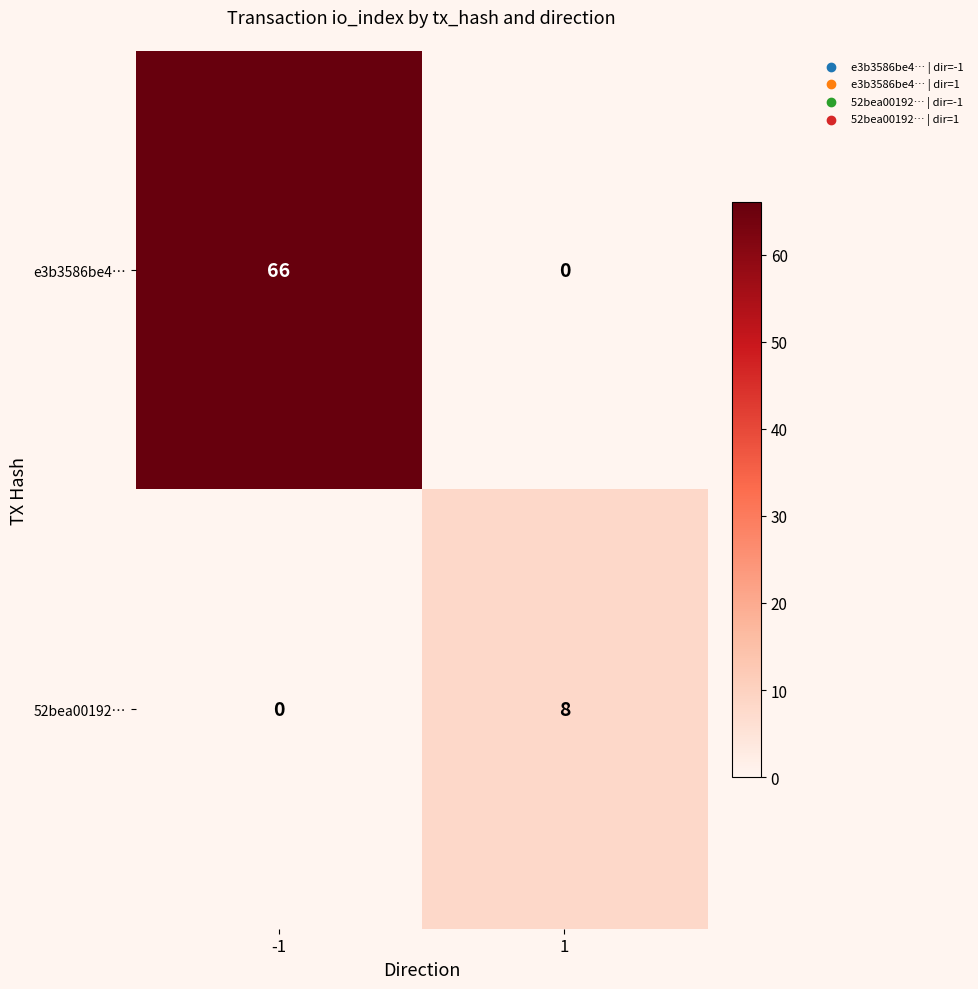

What is the sum of the e3b3586be4… values at 1 and -1?

66